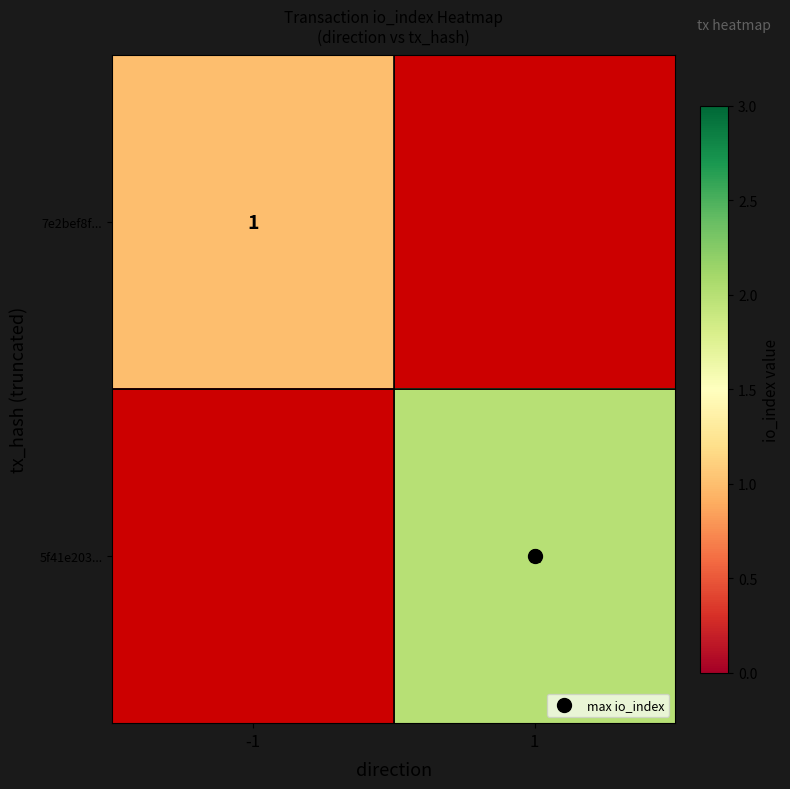

Rank the series at 1 from highest to lowest value.

7e2bef8f..., 5f41e203...